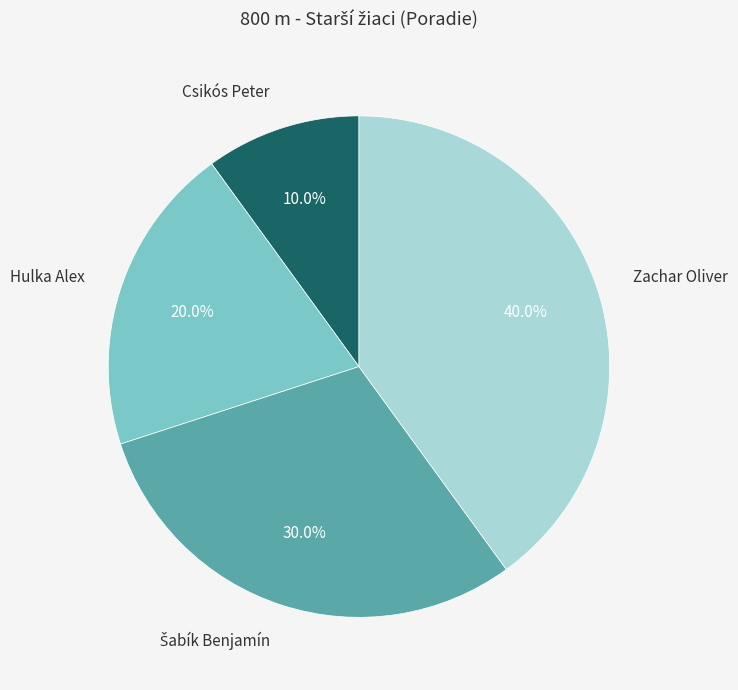

Does any single category account for the majority?

No